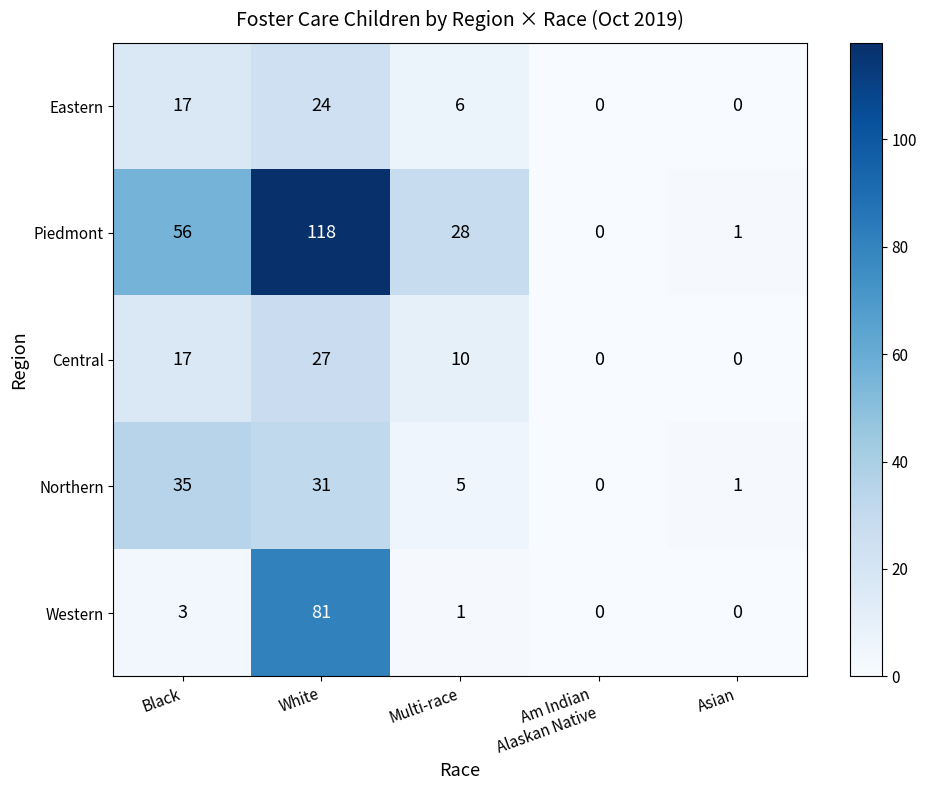

True or false: Piedmont has a value of 56 at Black.

True